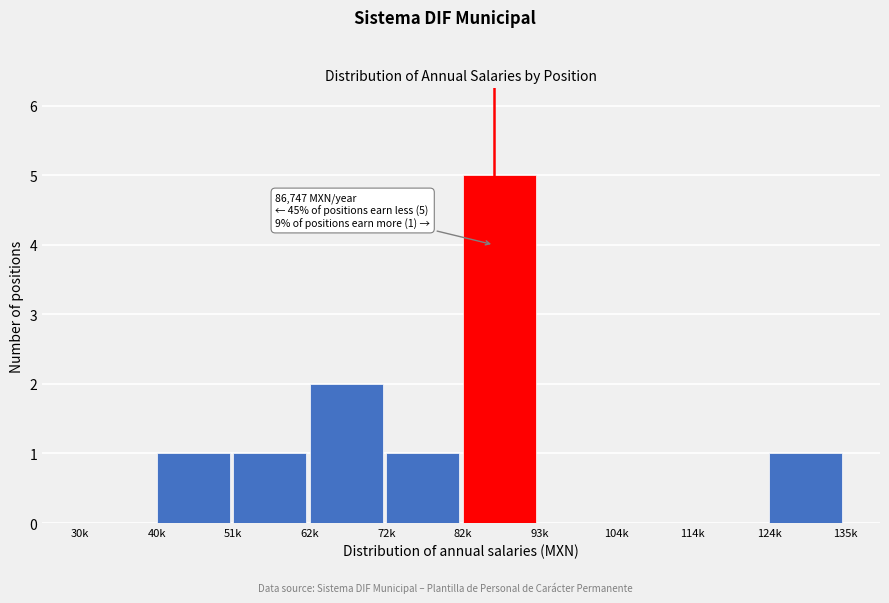

Reading left to right, what are all the values shown in this chart?

30k=0	40k=1	51k=1	62k=2	72k=1	82k=5	93k=0	104k=0	114k=0	124k=1